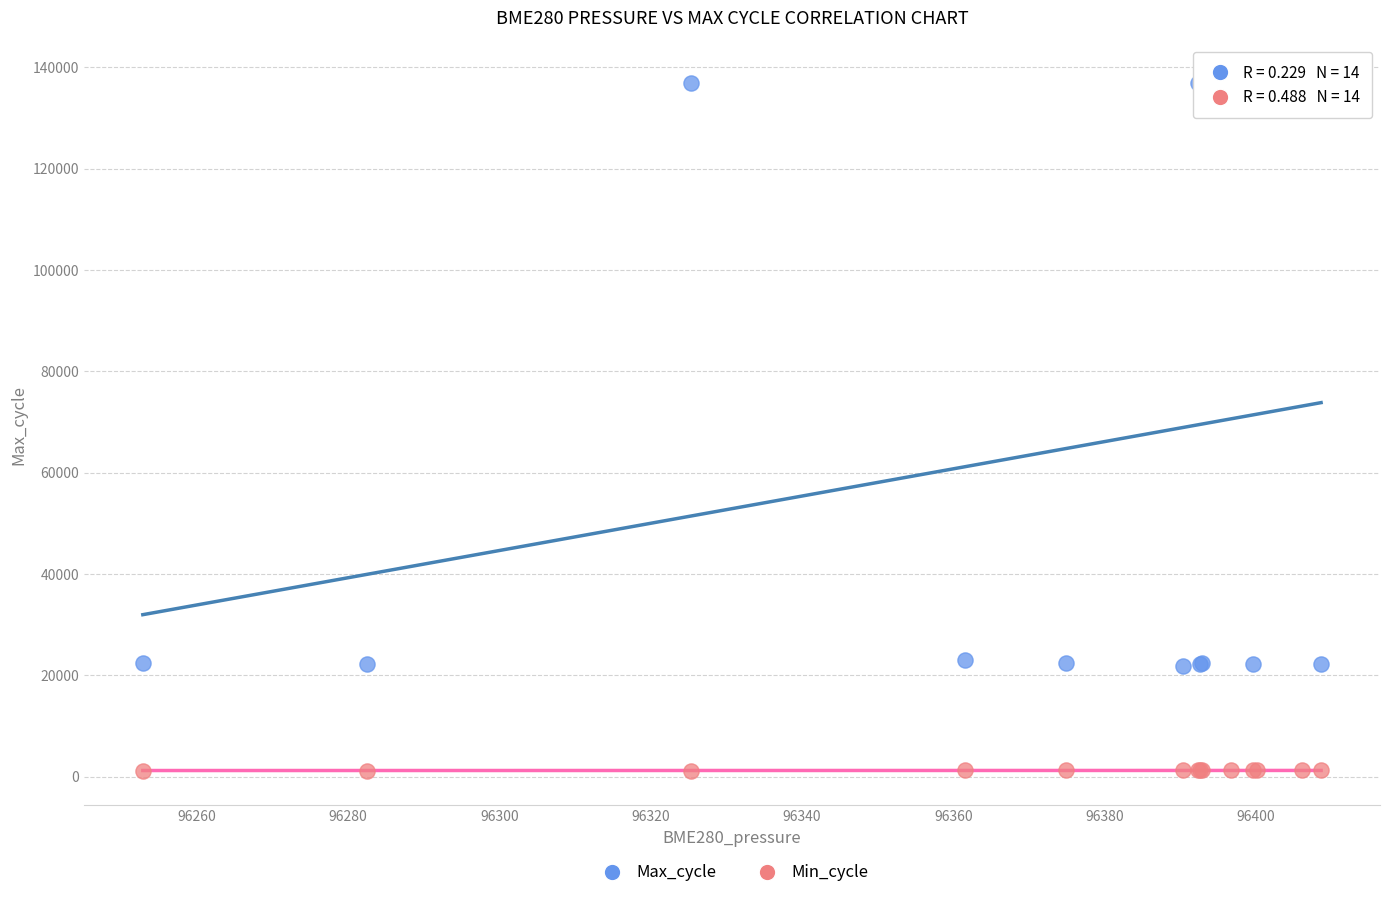

Which series contains the lowest Y value?

Min_cycle